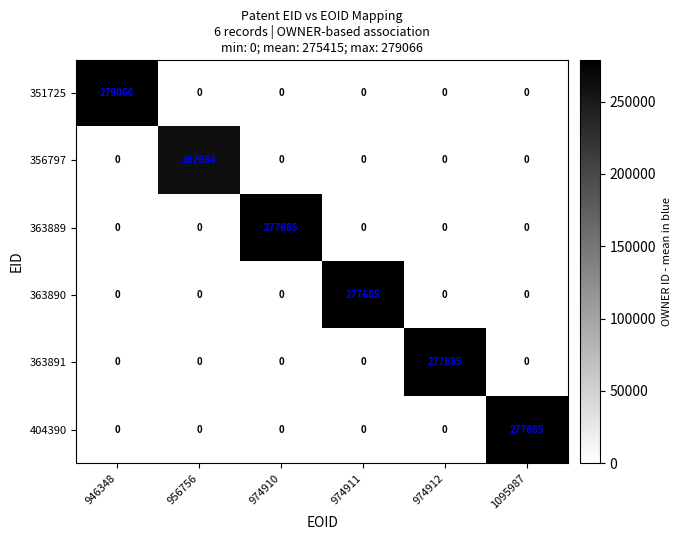

At how many categories does at least one series exceed 13302?

6